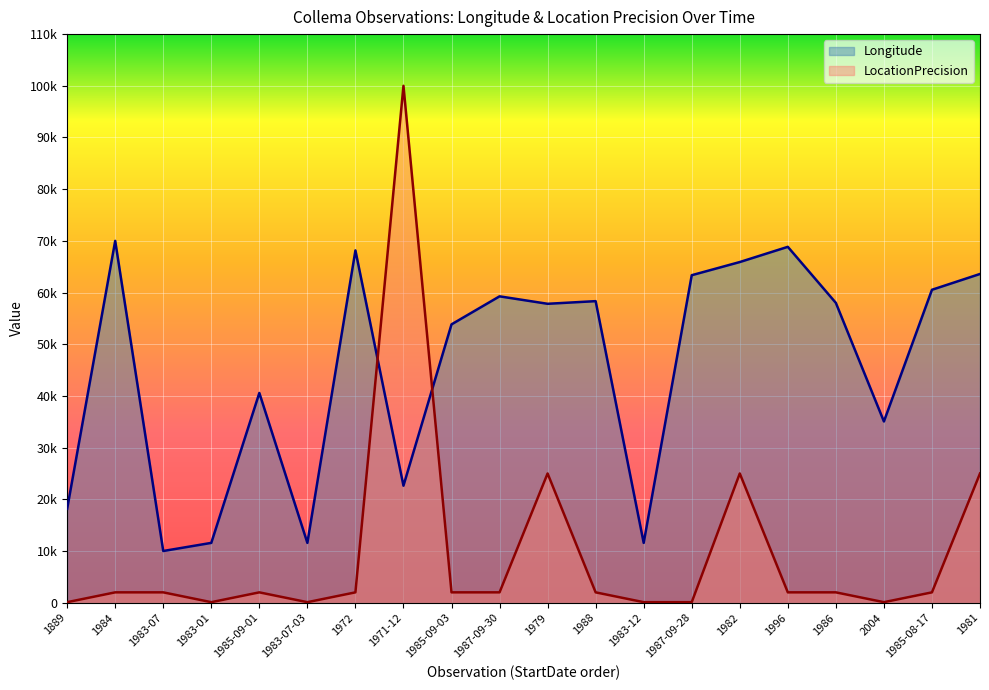

Rank the categories by Longitude value from lowest to highest.

1983-07, 1983-01, 1983-07-03, 1983-12, 1889, 1971-12, 2004, 1985-09-01, 1985-09-03, 1979, 1986, 1988, 1987-09-30, 1985-08-17, 1987-09-28, 1981, 1982, 1972, 1996, 1984